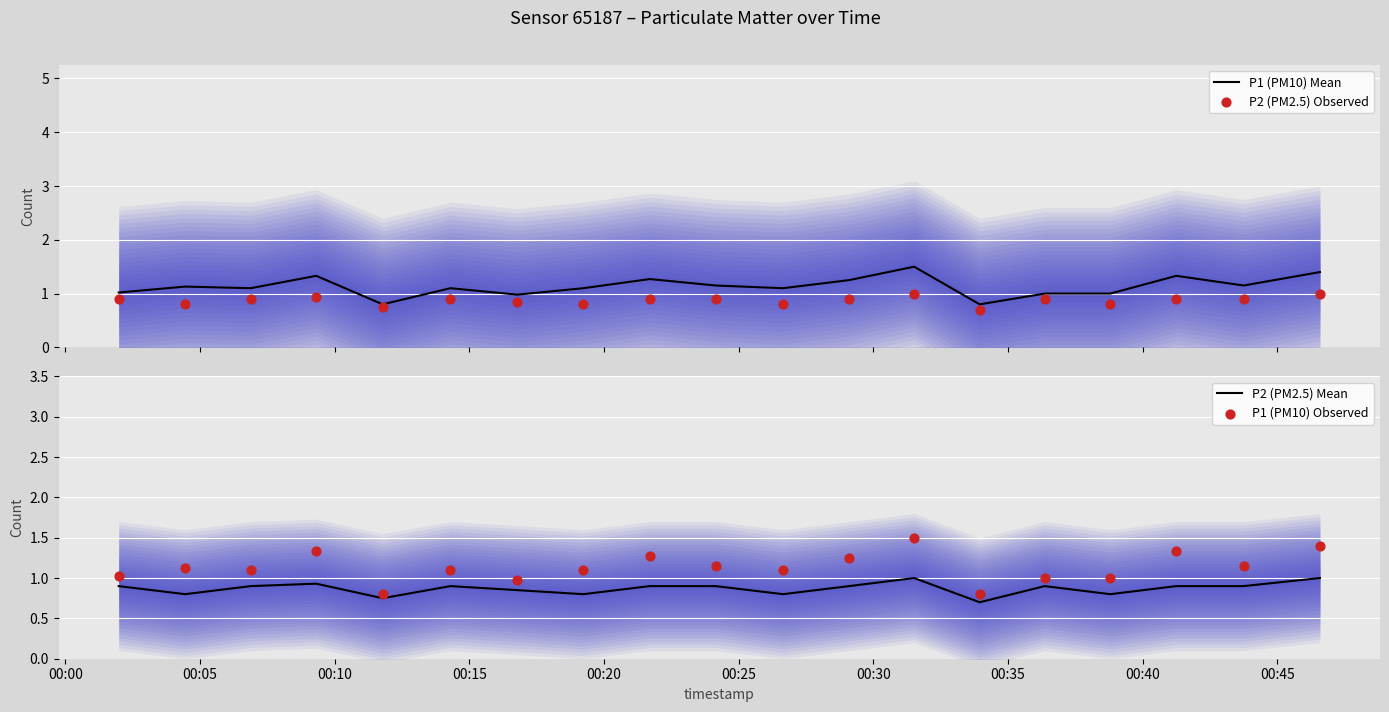

What are all the series names shown in the legend?

P1 (PM10) Mean, P2 (PM2.5) Observed, P2 (PM2.5) Mean, P1 (PM10) Observed